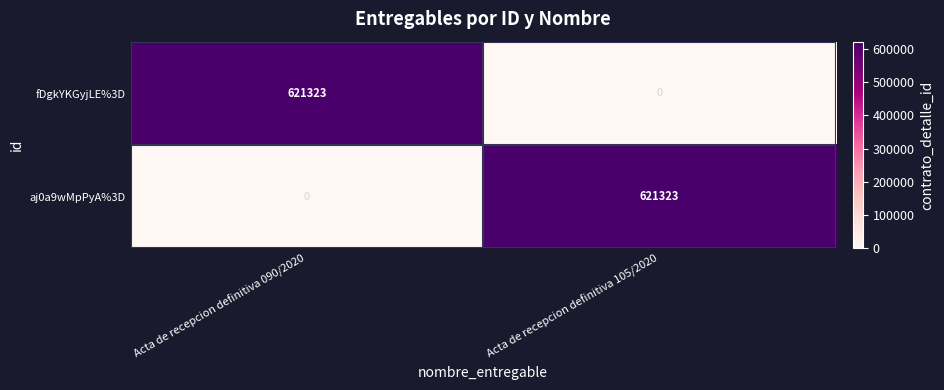

At how many categories does at least one series exceed 220611?

2